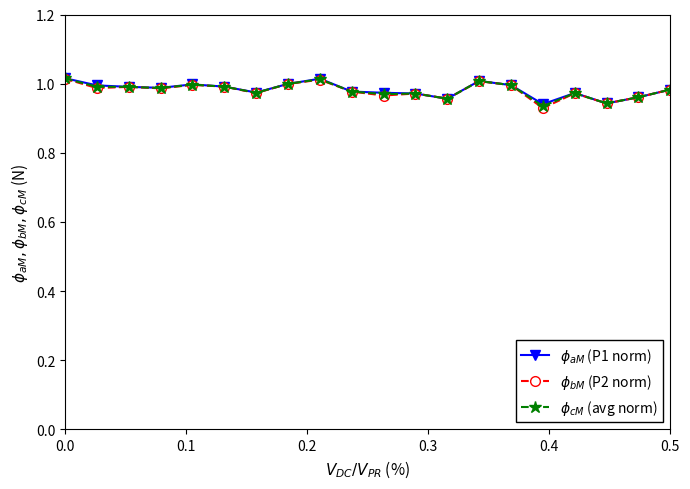

At how many categories does at least one series exceed 0?

20